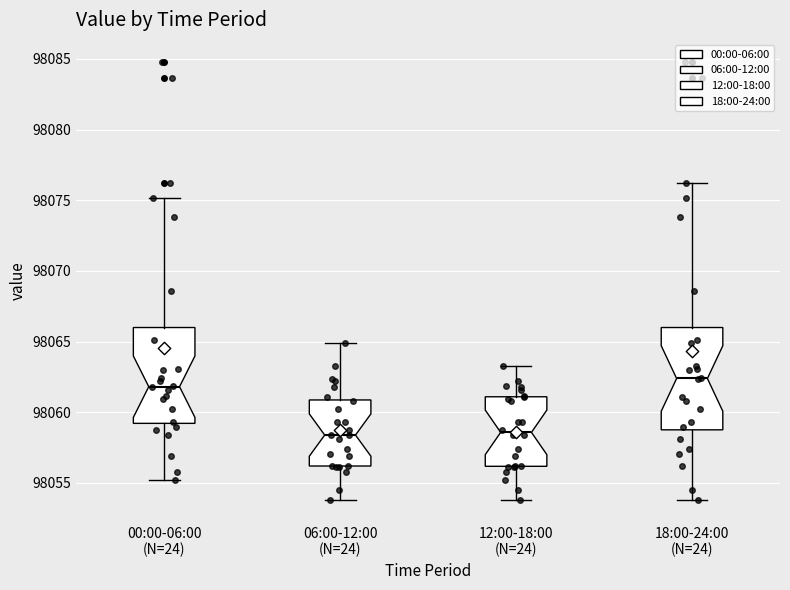

Reading left to right, read every box against the y-axis: the position of its median line, the range the box covers, and the ends of its whiskers. The values are not printed on the chart, so give them approximately, as read against the axis.

00:00-06:00 (N=24): median 98062.0, box 98059.0 to 98066.0, whiskers 98055.0 to 98075.0
06:00-12:00 (N=24): median 98058.5, box 98056.0 to 98061.0, whiskers 98054.0 to 98065.0
12:00-18:00 (N=24): median 98058.5, box 98056.0 to 98061.0, whiskers 98054.0 to 98063.5
18:00-24:00 (N=24): median 98062.5, box 98059.0 to 98066.0, whiskers 98054.0 to 98076.0